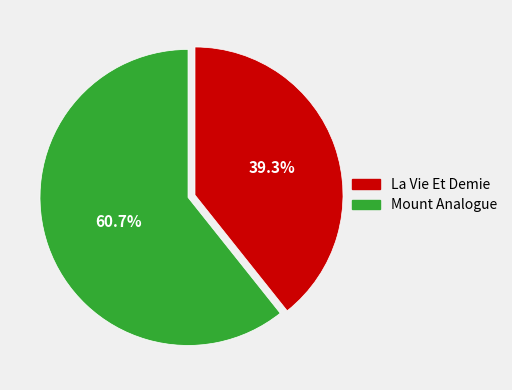

Which has a higher value, Mount Analogue or La Vie Et Demie?

Mount Analogue